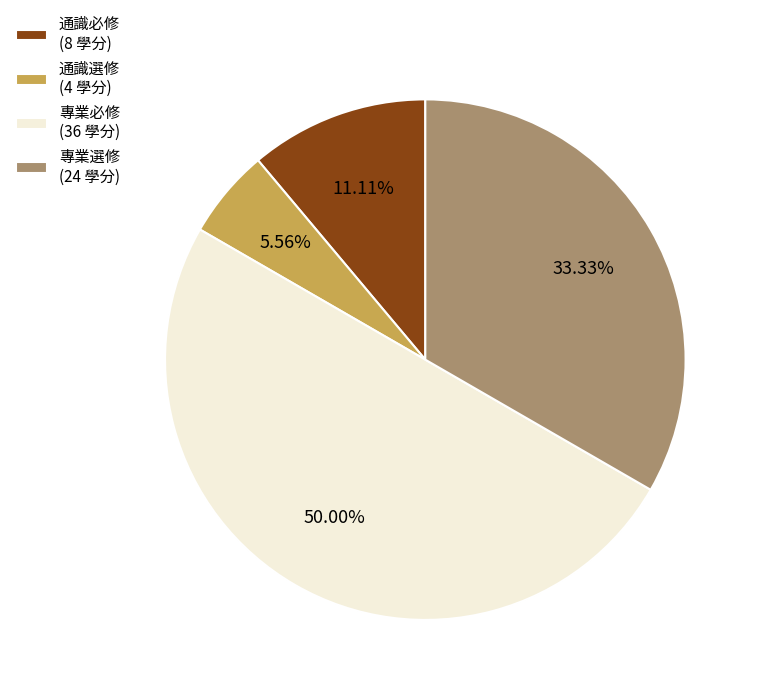

Is it true that 專業選修 is 33% of the pie?

True